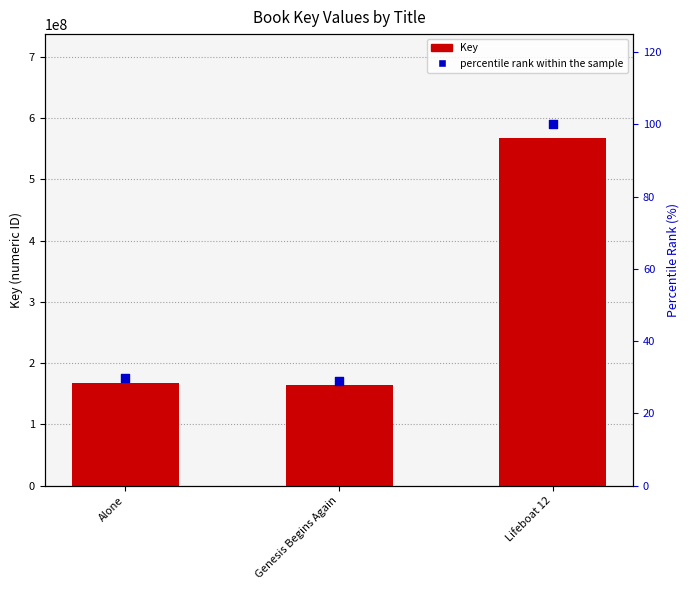

At how many categories does at least one series exceed 134495078?

3